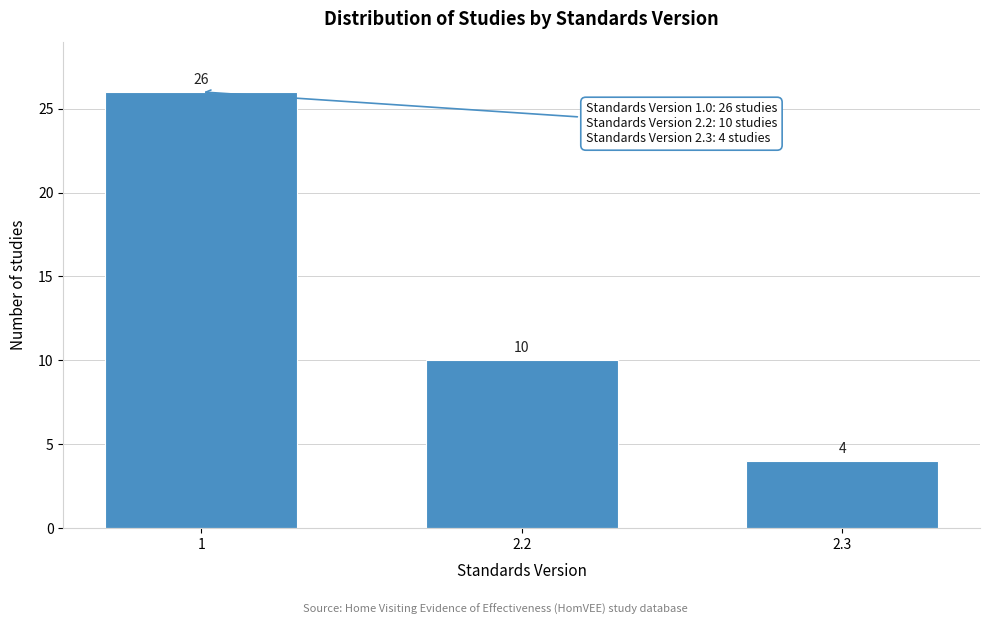

Reading left to right, transcribe all the data shown in this chart.

26	10	4